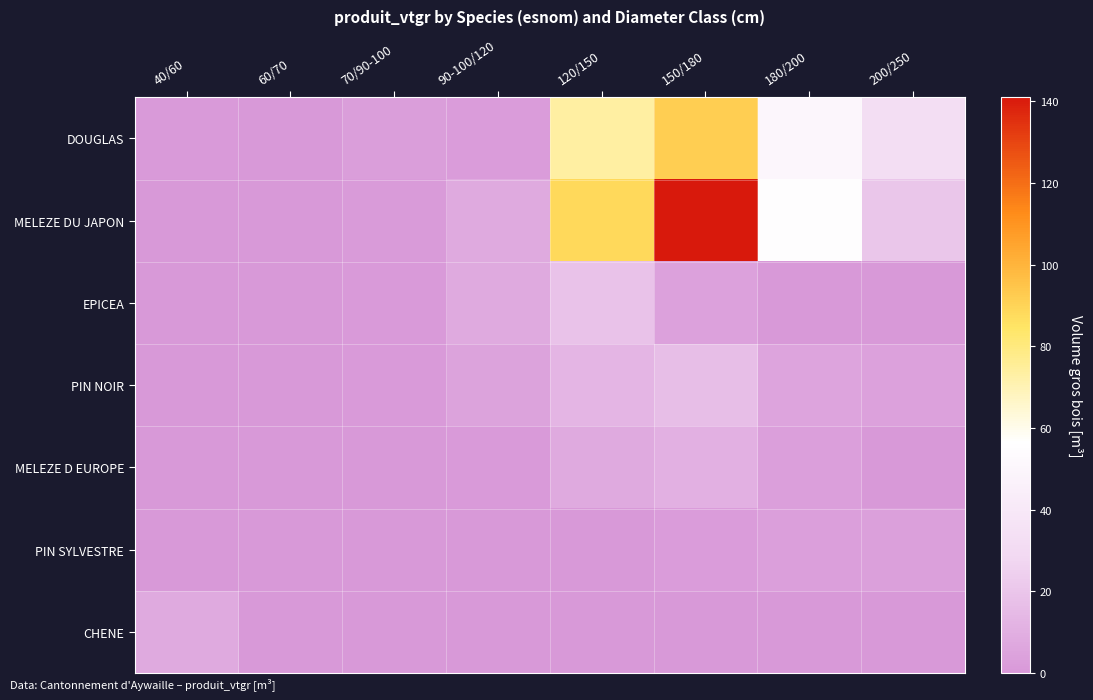

Between 40/60 and 60/70, which is larger?

40/60